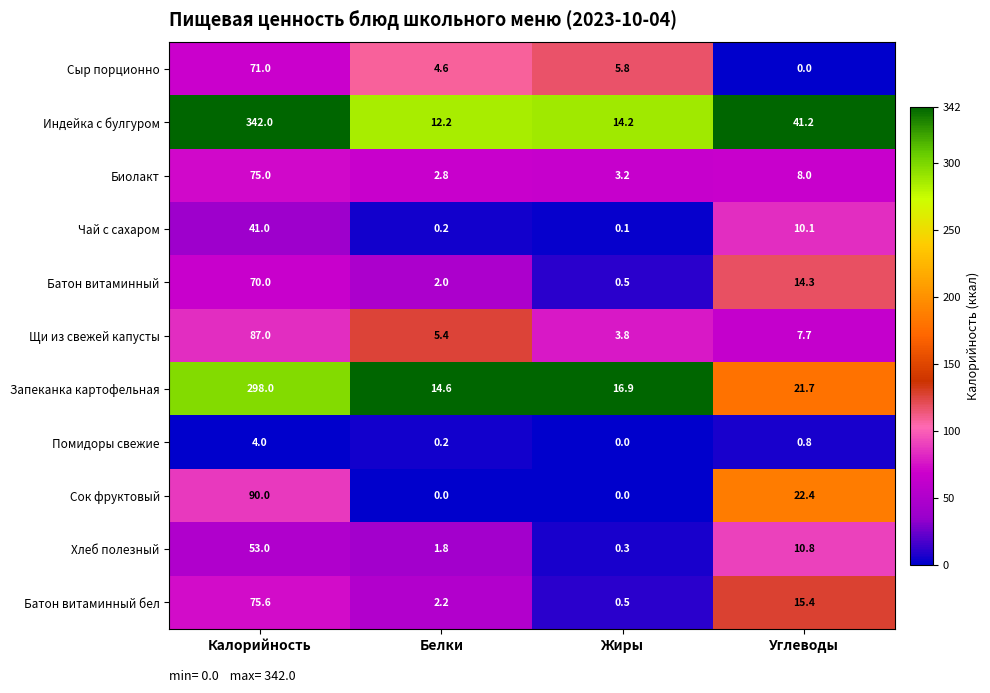

What is the approximate value of Хлеб полезный at Белки?

1.8